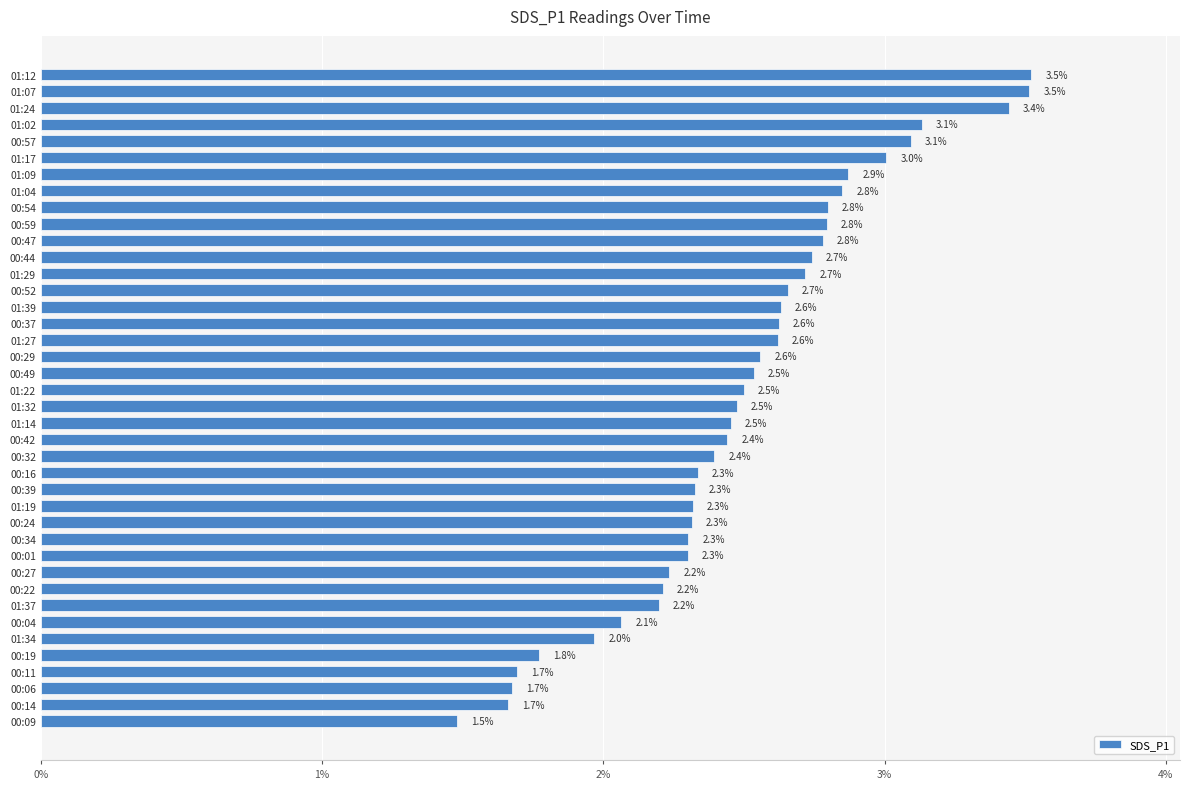

Reading bottom to top, what are all the values shown in this chart?

1.5	1.7	1.7	1.7	1.8	2.0	2.1	2.2	2.2	2.2	2.3	2.3	2.3	2.3	2.3	2.3	2.4	2.4	2.5	2.5	2.5	2.5	2.6	2.6	2.6	2.6	2.7	2.7	2.7	2.8	2.8	2.8	2.8	2.9	3.0	3.1	3.1	3.4	3.5	3.5